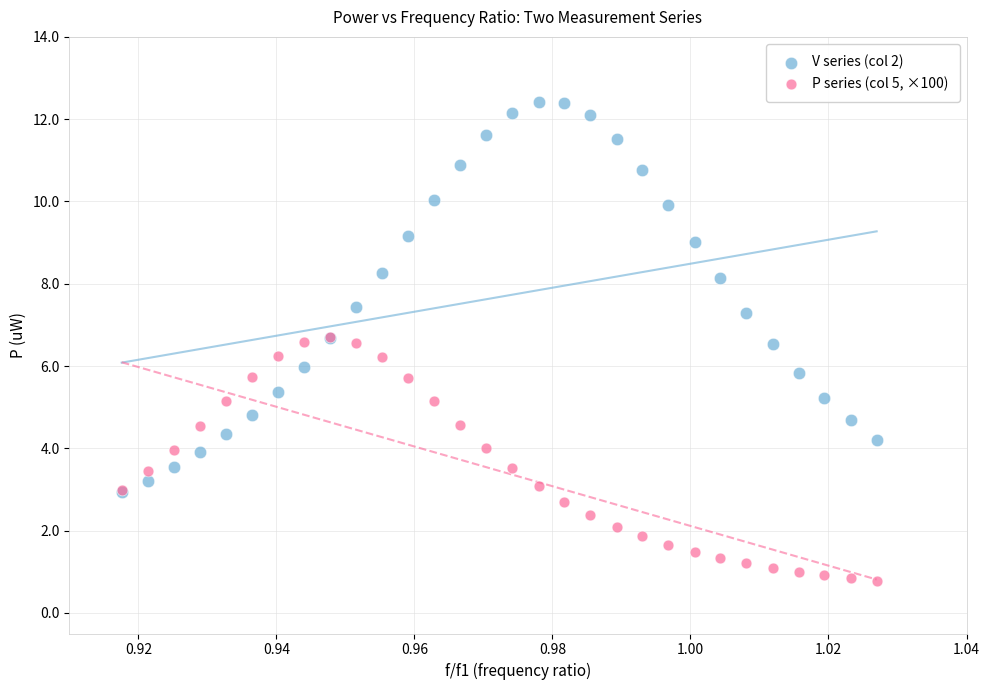

What are all the series names shown in the legend?

V series (col 2), P series (col 5, ×100)